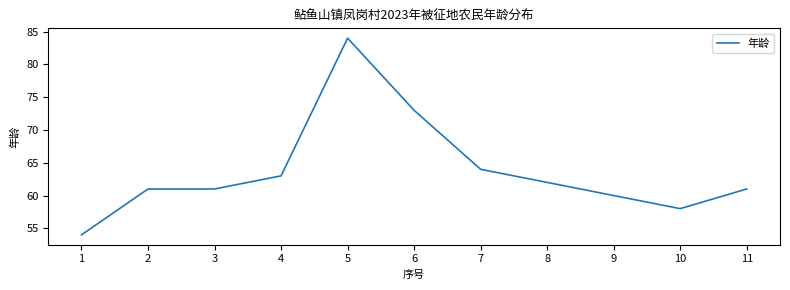

Where is the data nearest to the value 69?

6